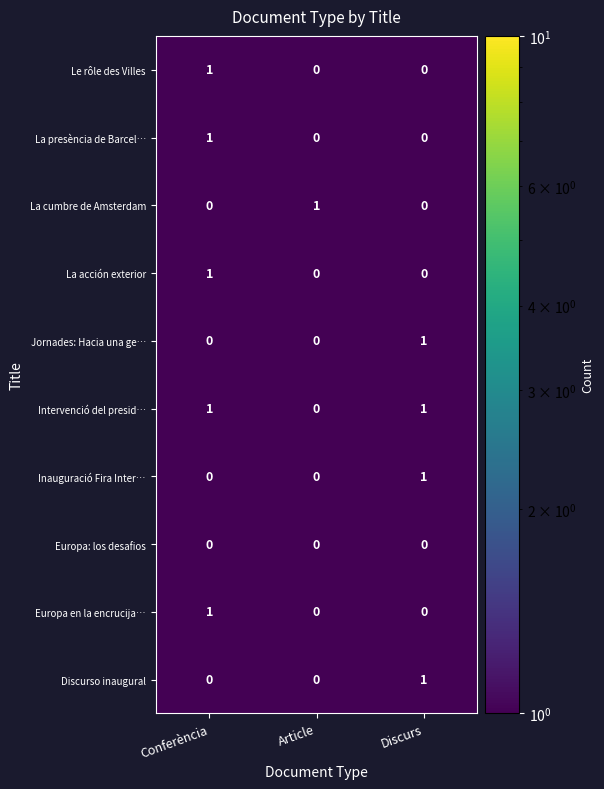

Reading left to right, transcribe all the data shown in this chart.

Le rôle des Villes: Conferència=1	Article=0	Discurs=0
La presència de Barcel…: Conferència=1	Article=0	Discurs=0
La cumbre de Amsterdam: Conferència=0	Article=1	Discurs=0
La acción exterior: Conferència=1	Article=0	Discurs=0
Jornades: Hacia una ge…: Conferència=0	Article=0	Discurs=1
Intervenció del presid…: Conferència=1	Article=0	Discurs=1
Inauguració Fira Inter…: Conferència=0	Article=0	Discurs=1
Europa: los desafios: Conferència=0	Article=0	Discurs=0
Europa en la encrucija…: Conferència=1	Article=0	Discurs=0
Discurso inaugural: Conferència=0	Article=0	Discurs=1